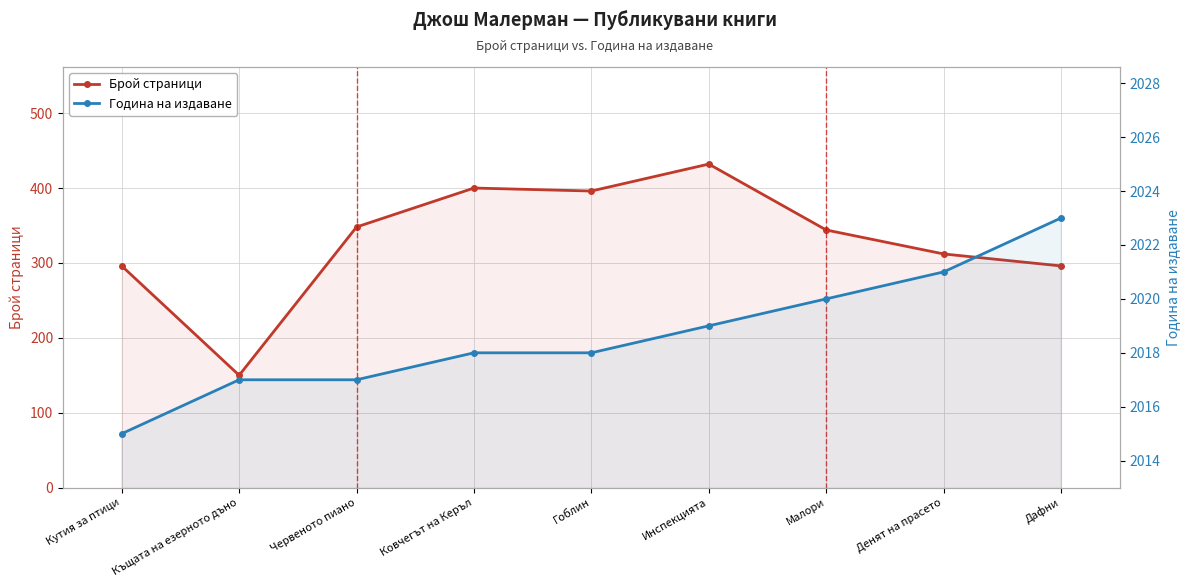

Rank the series by their maximum value, from lowest to highest.

Брой страници, Година на издаване